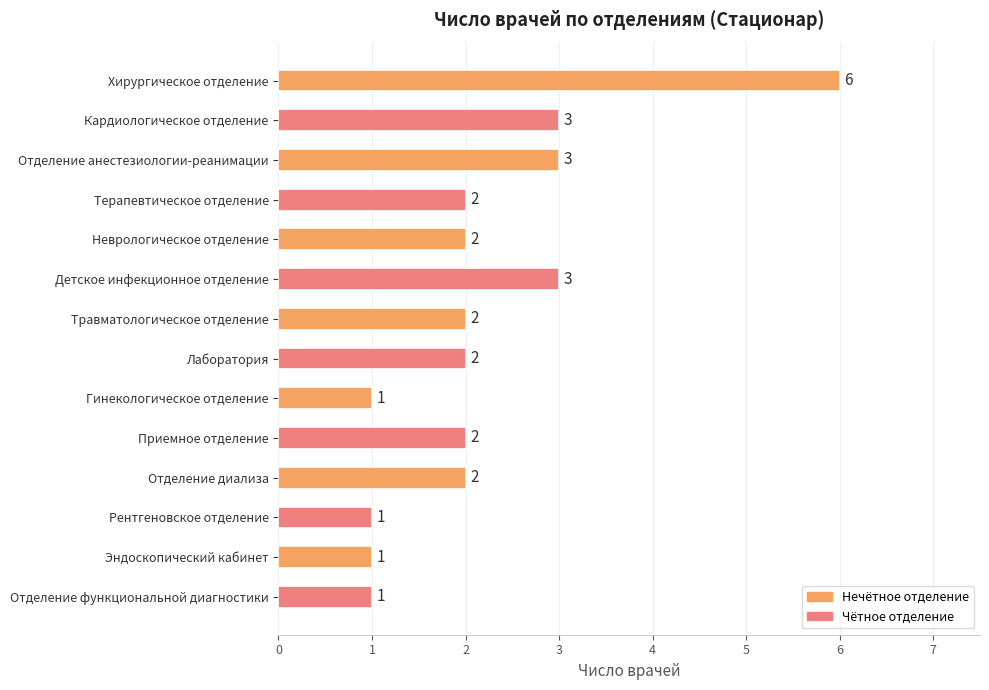

At which category does the chart reach its peak across all series?

Хирургическое отделение